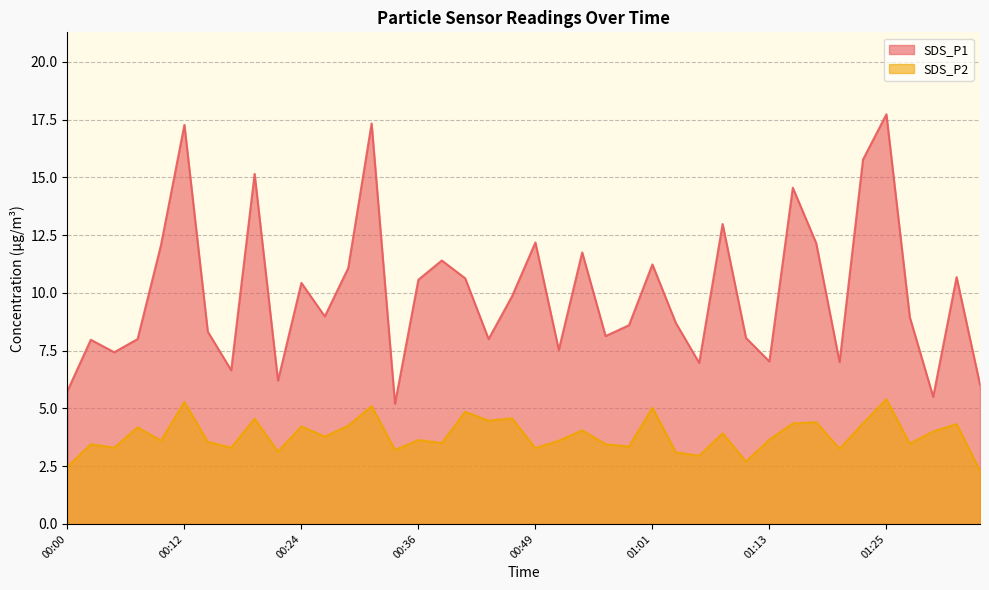

At which category does the chart reach its peak across all series?

01:25